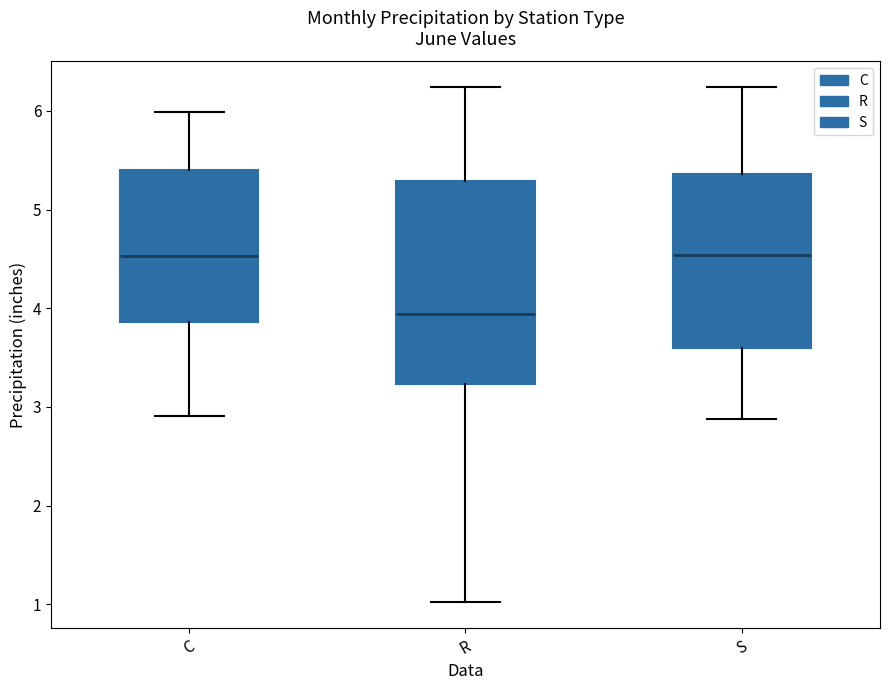

Comparing the boxes themselves (not the whiskers), which one is the tallest?

R